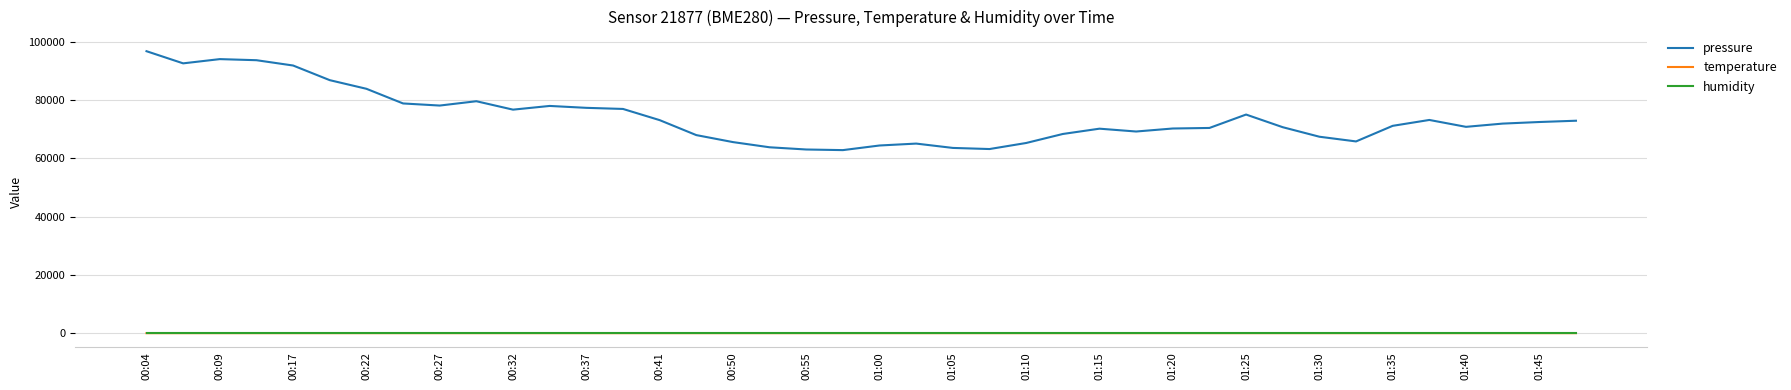

Which series has the largest total across all categories?

pressure